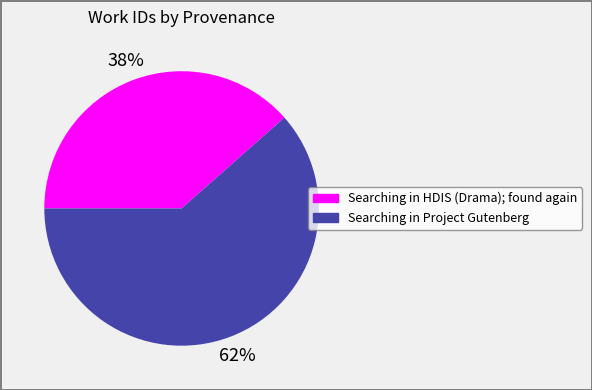

Which category has the biggest portion of the pie?

Searching in Project Gutenberg